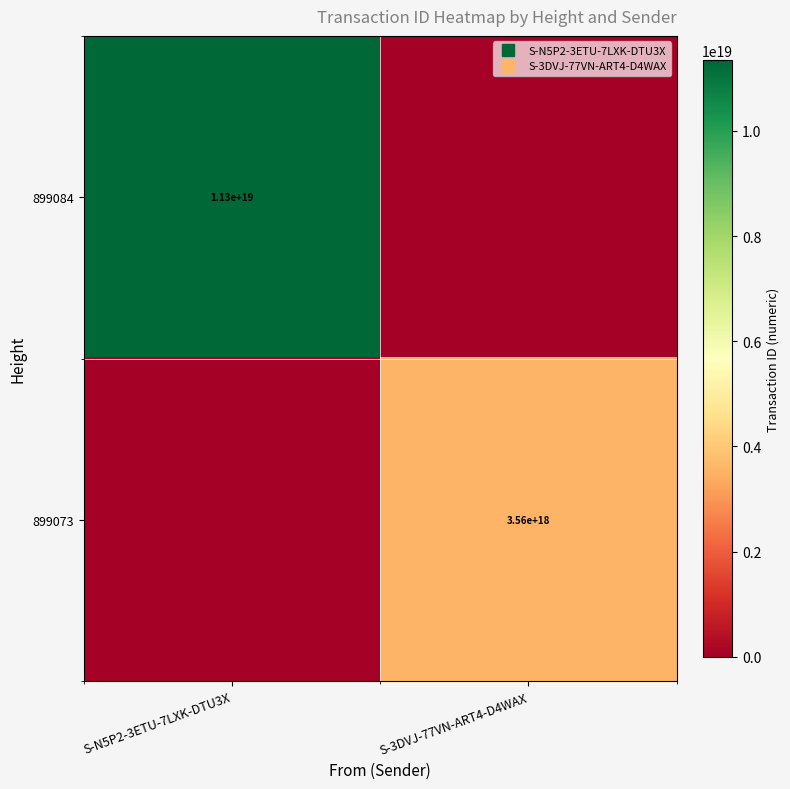

The 899084 series shows 4314030431441411072 at S-3DVJ-77VN-ART4-D4WAX. True or false?

False